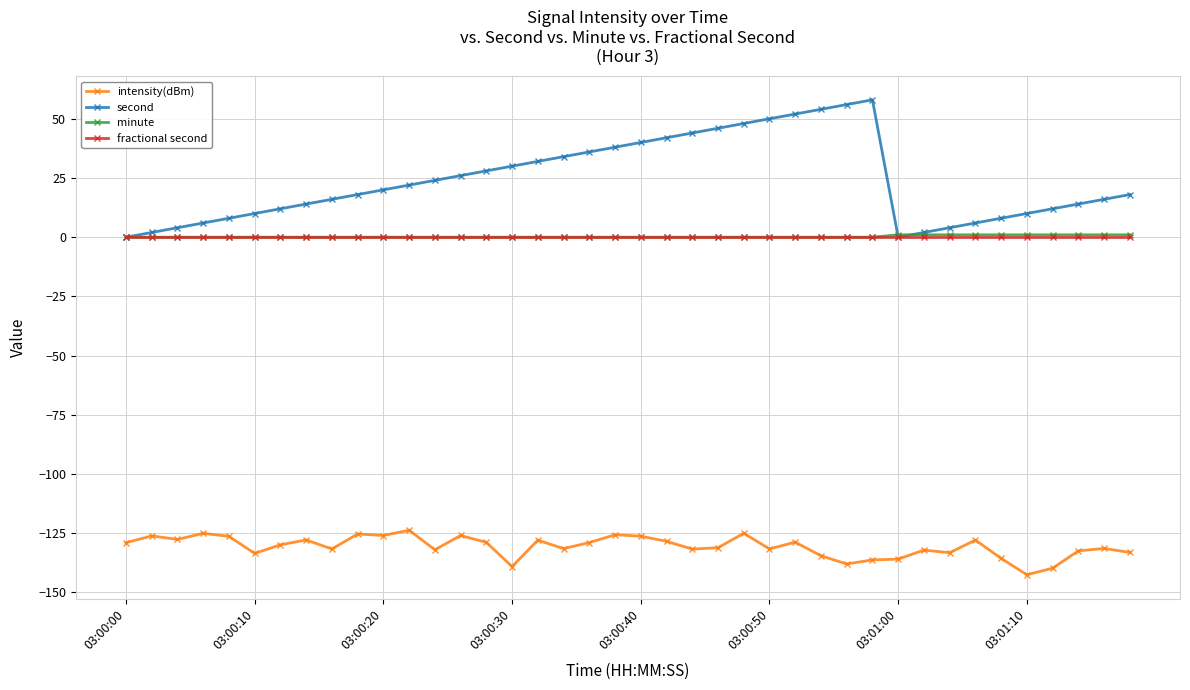

True or false: intensity(dBm) and fractional second cross at least once.

False